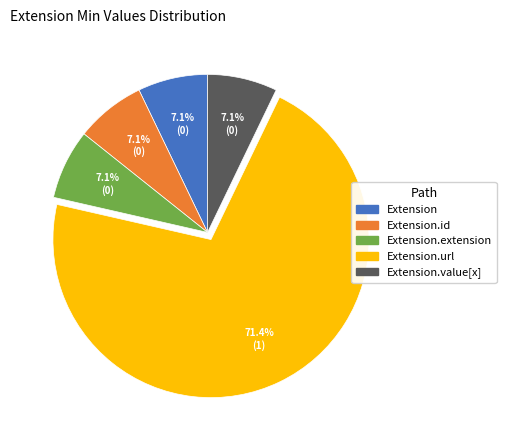

What is the largest slice in the pie chart?

Extension.url